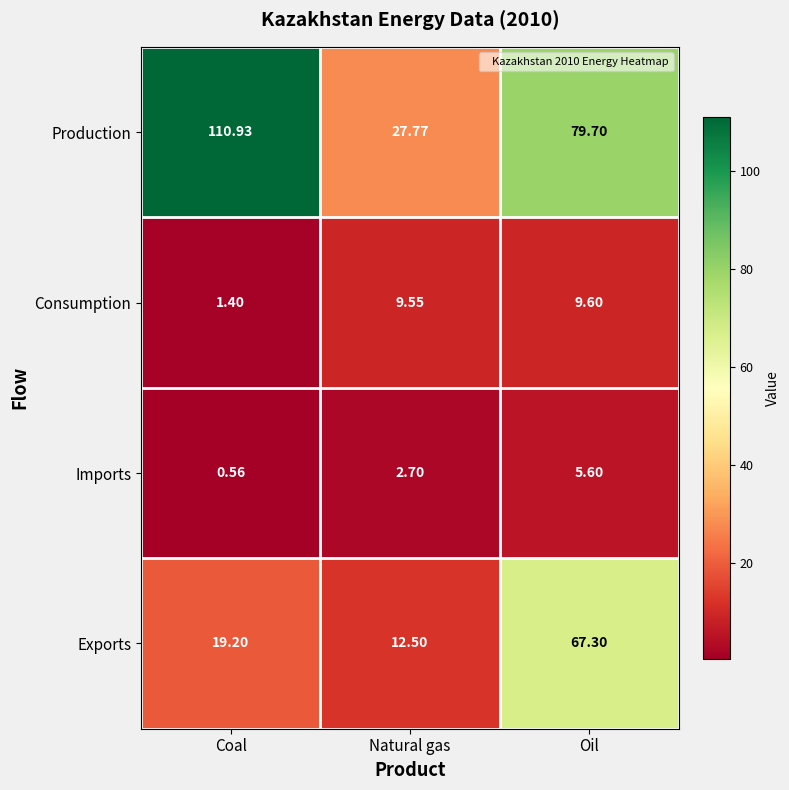

How many data points does each series have?

3